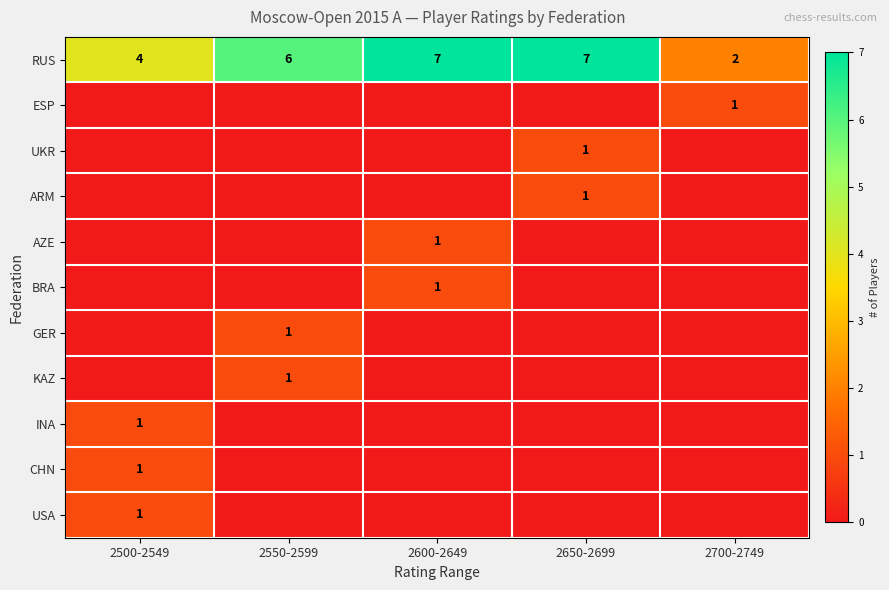

What is the difference between the highest and lowest values at 2550-2599?

6